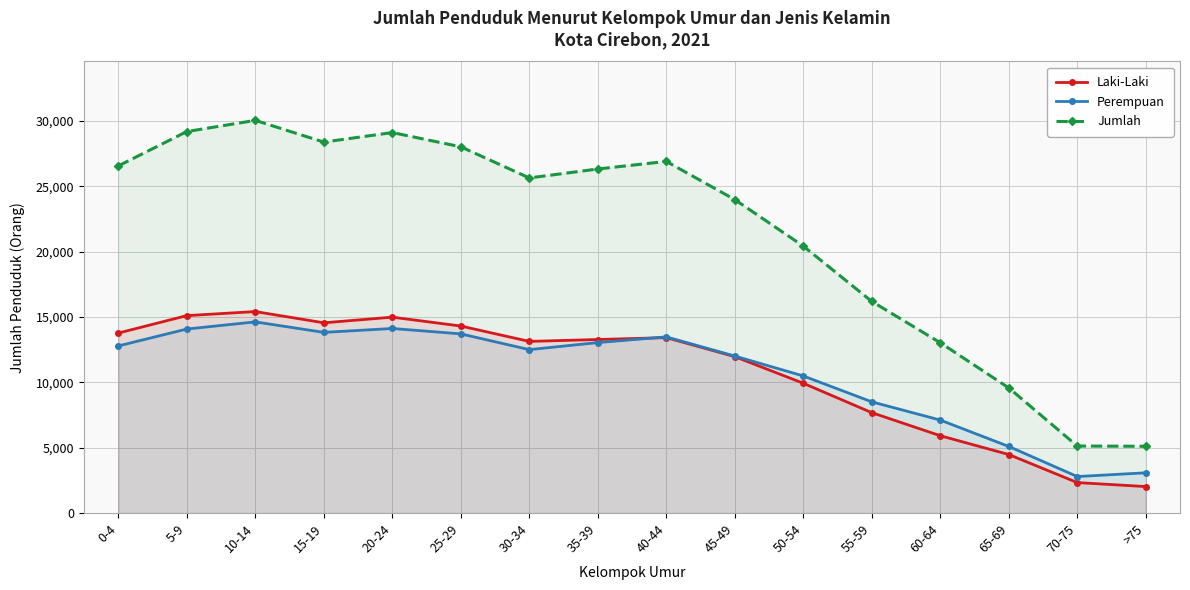

At which category is the sum across all series the highest?

10-14